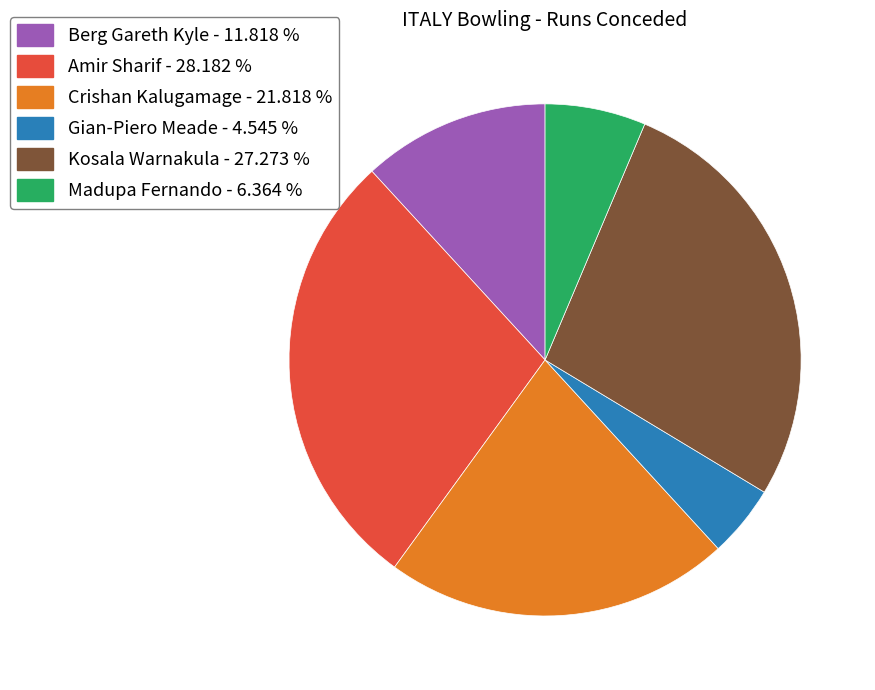

Which category has the biggest portion of the pie?

Amir Sharif